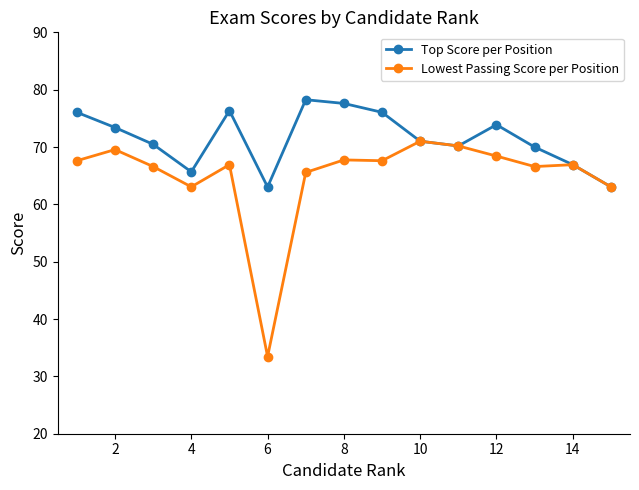

How many data points in Lowest Passing Score per Position are above 66?

11